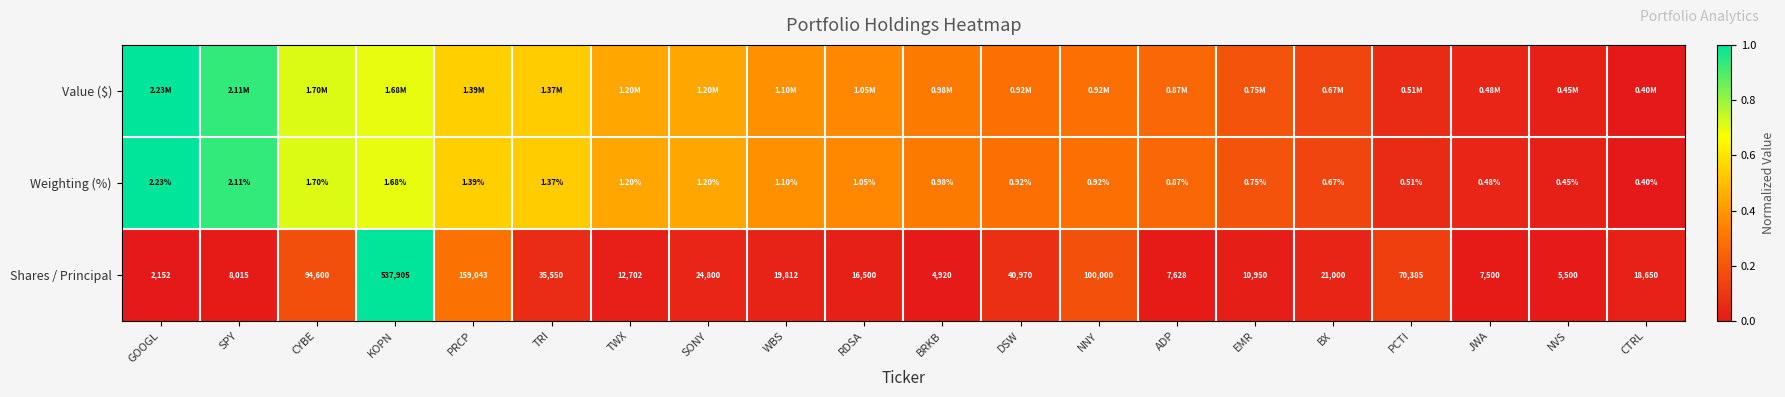

What is the total value across all series at SPY?

1.9